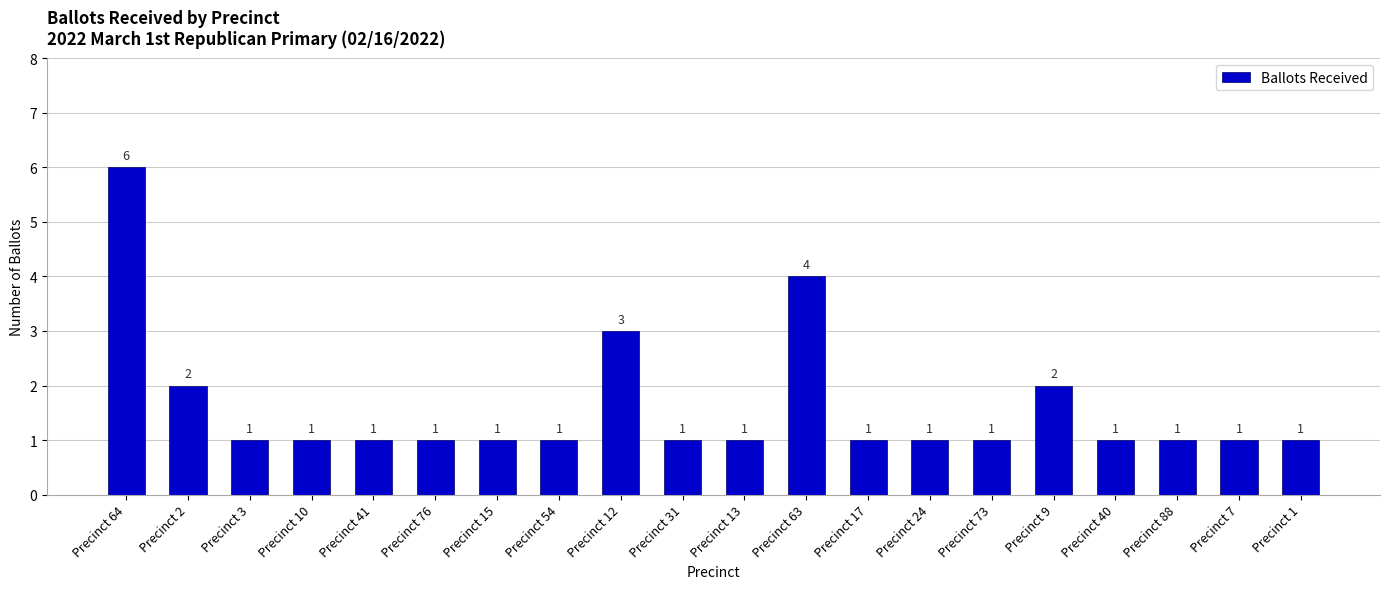

Reading left to right, transcribe all the data shown in this chart.

6	2	1	1	1	1	1	1	3	1	1	4	1	1	1	2	1	1	1	1